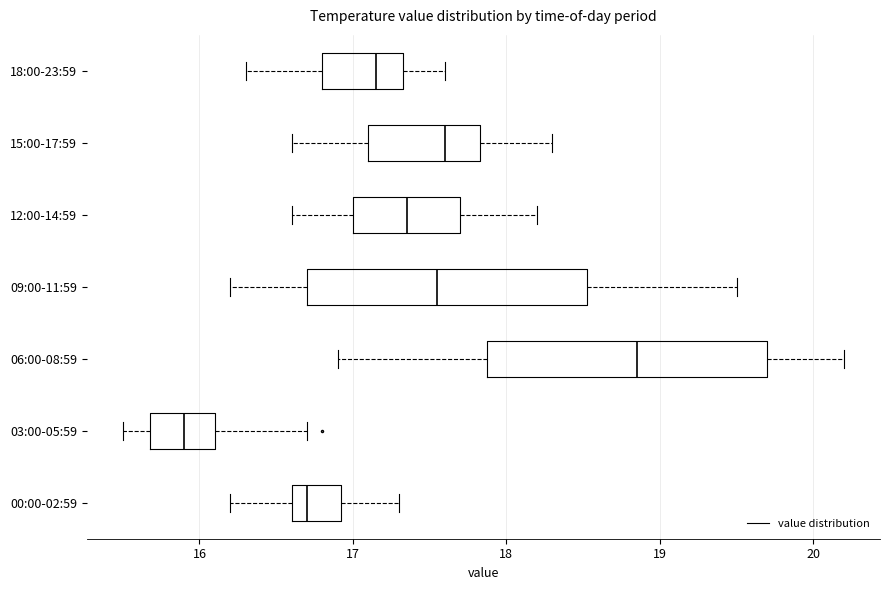

Which box's median line is the furthest to the left?

03:00-05:59